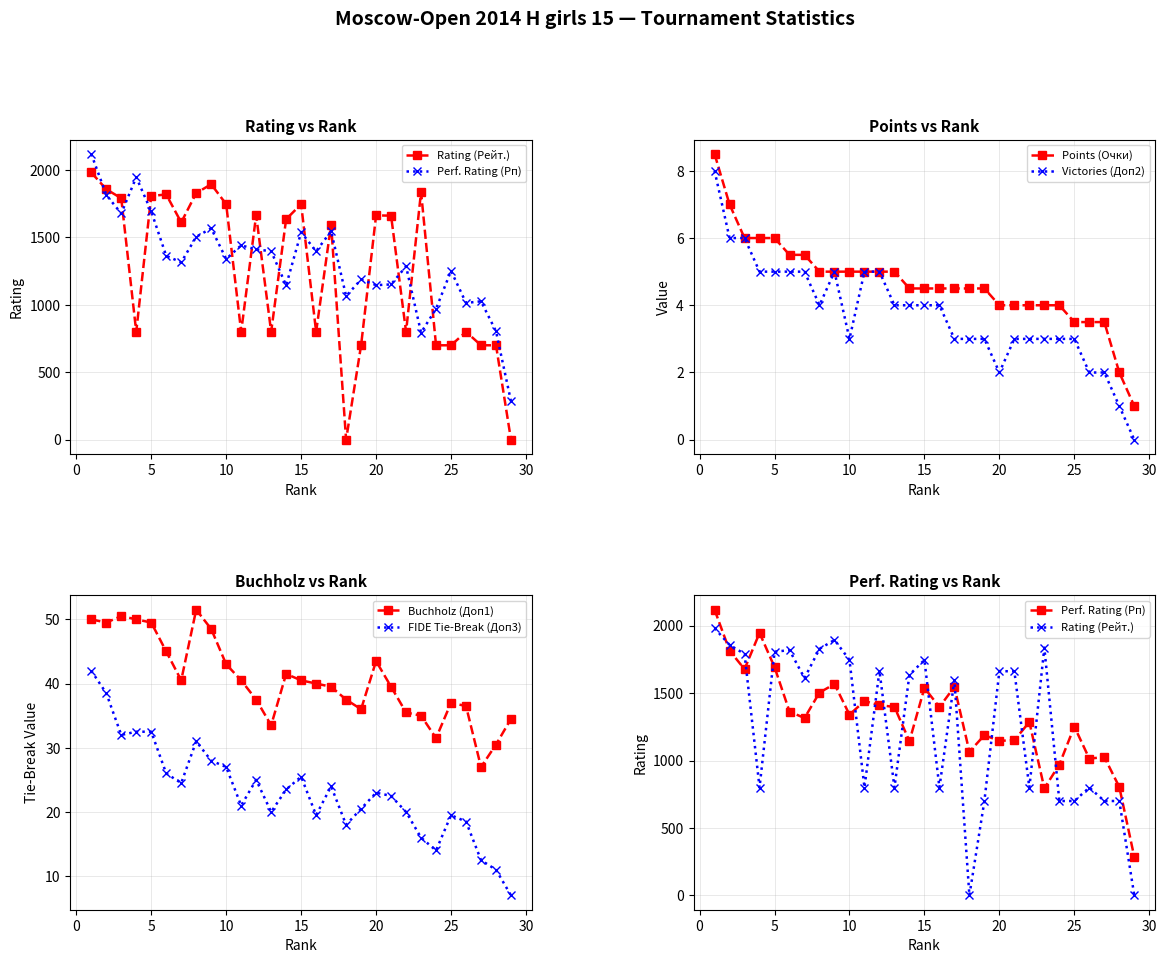

Is it true that Buchholz (Доп1) equals 37.0 at 25?

True